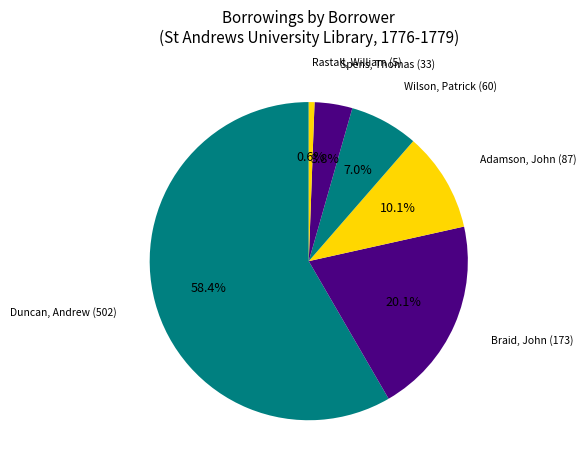

Which slice represents more than half of the pie?

Duncan, Andrew (502)